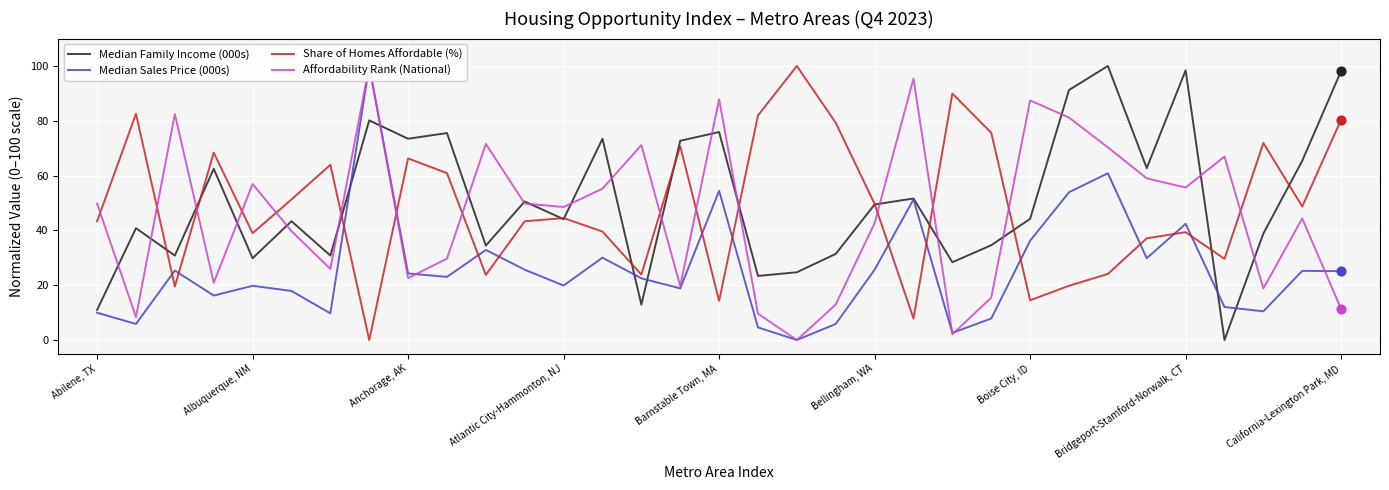

Which series has the largest Y range (max minus min)?

Median Family Income (000s)